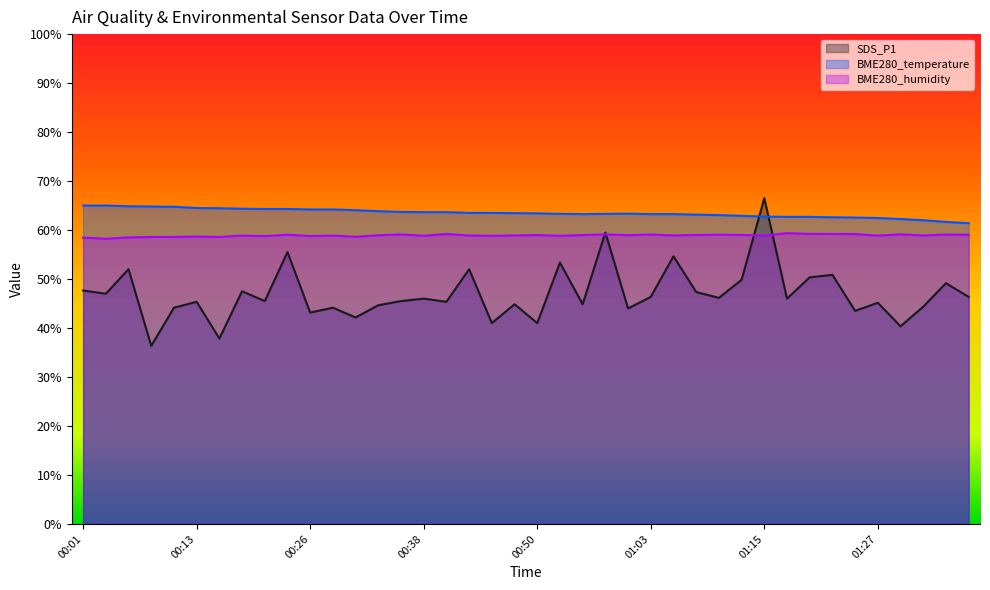

What are all the series names shown in the legend?

SDS_P1, BME280_temperature, BME280_humidity